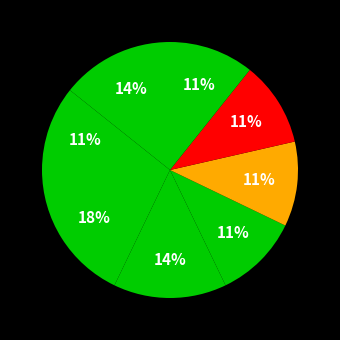

How many slices are in this pie chart?

8